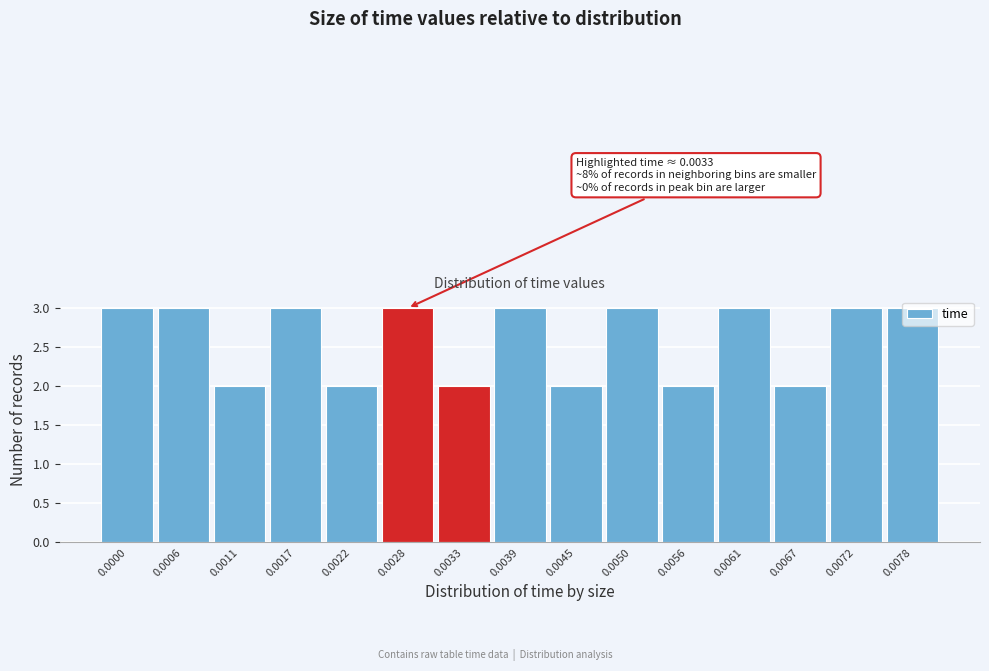

Approximately how many times larger is the value at 0.0072 compared to 0.0000?

1.0